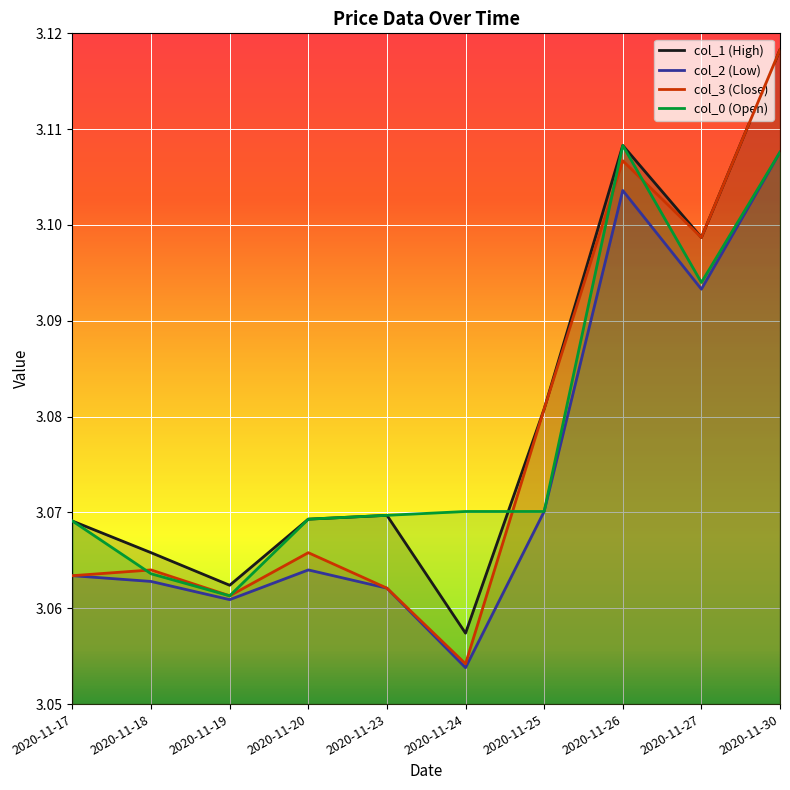

True or false: col_1 and col_2 cross at least once.

False